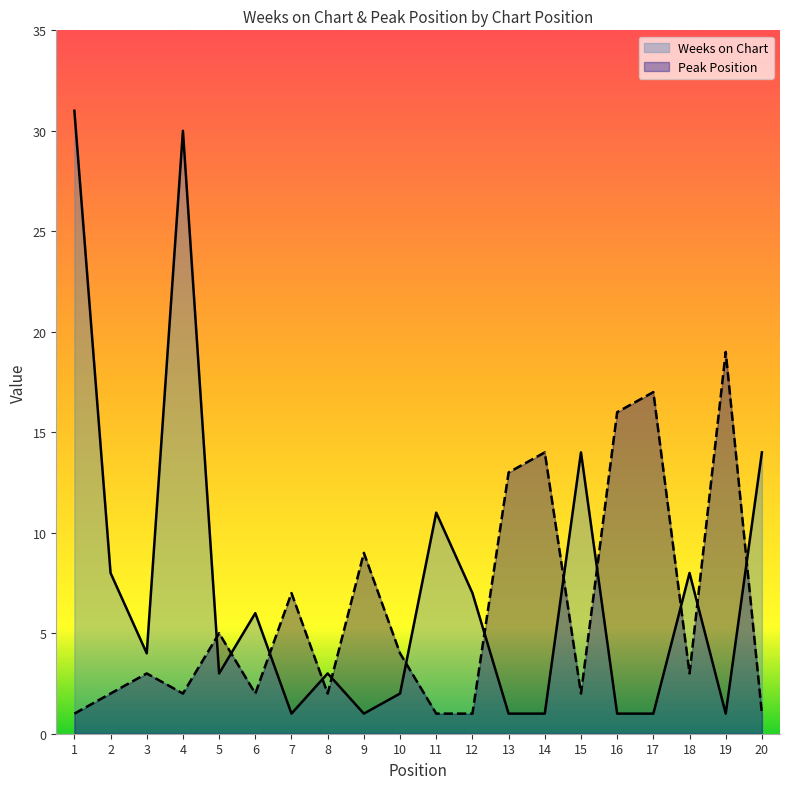

Which series changed the most between 1 and 19?

Weeks on Chart